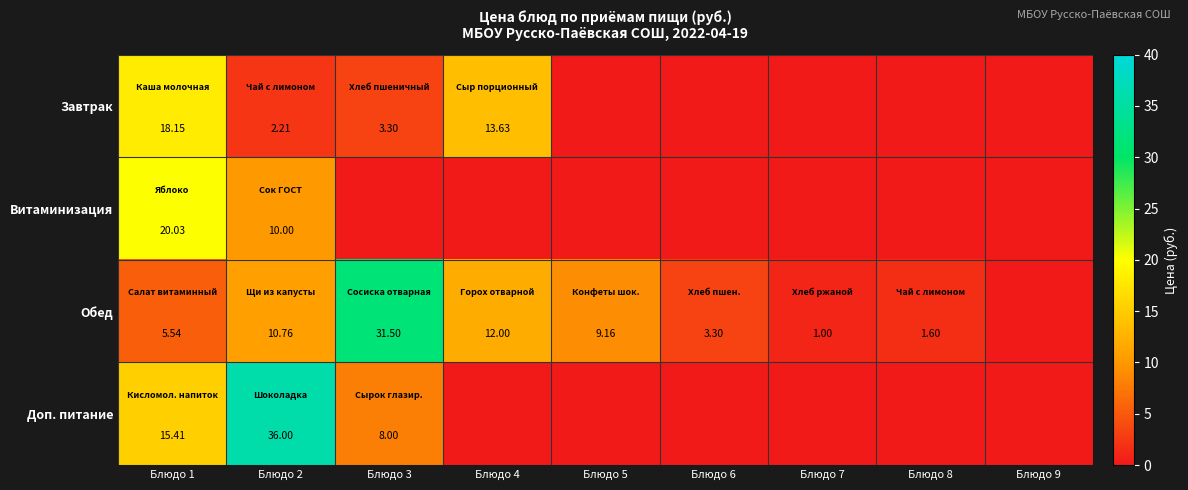

List the series in order of their peak value, highest first.

Доп. питание, Обед, Витаминизация, Завтрак